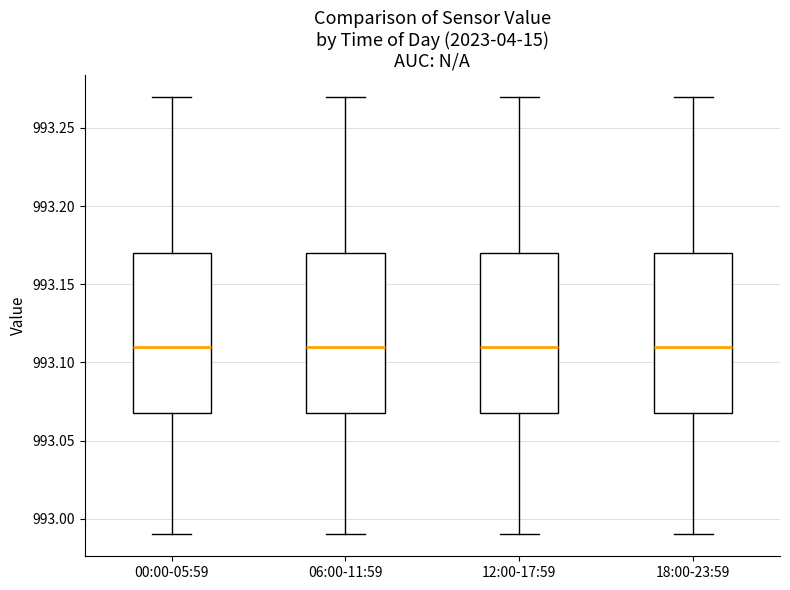

Reading left to right, read every box against the y-axis: the position of its median line, the range the box covers, and the ends of its whiskers. The values are not printed on the chart, so give them approximately, as read against the axis.

00:00-05:59: median 993.11, box 993.07 to 993.17, whiskers 992.99 to 993.27
06:00-11:59: median 993.11, box 993.07 to 993.17, whiskers 992.99 to 993.27
12:00-17:59: median 993.11, box 993.07 to 993.17, whiskers 992.99 to 993.27
18:00-23:59: median 993.11, box 993.07 to 993.17, whiskers 992.99 to 993.27